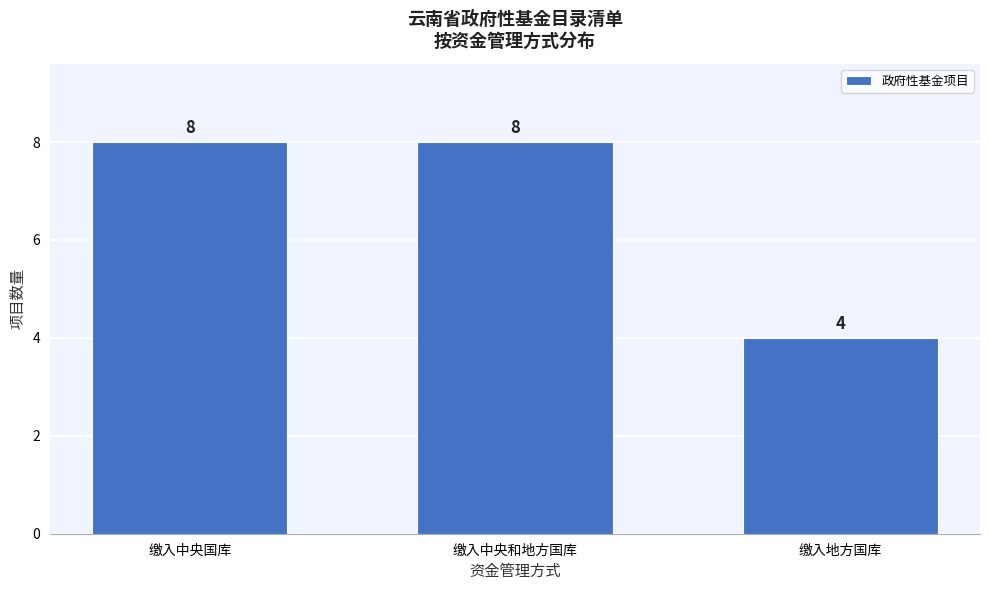

Reading left to right, list all the values displayed in this chart.

缴入中央国库=8	缴入中央和地方国库=8	缴入地方国库=4